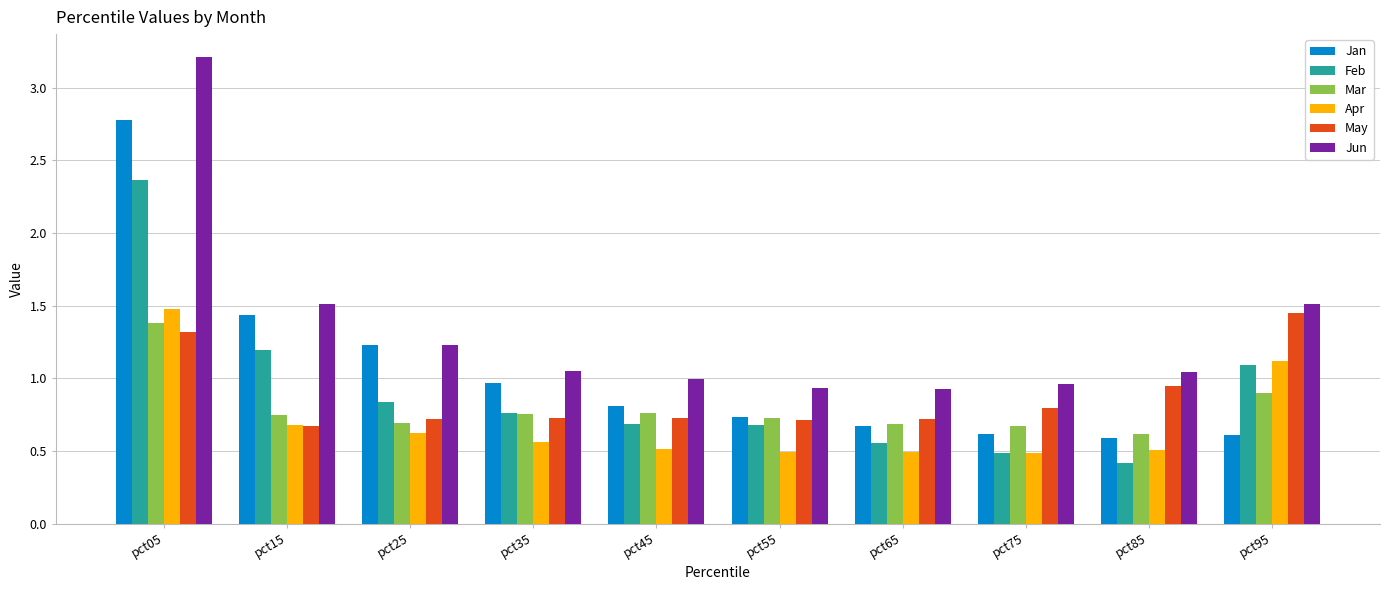

How many bars are there in each group?

6